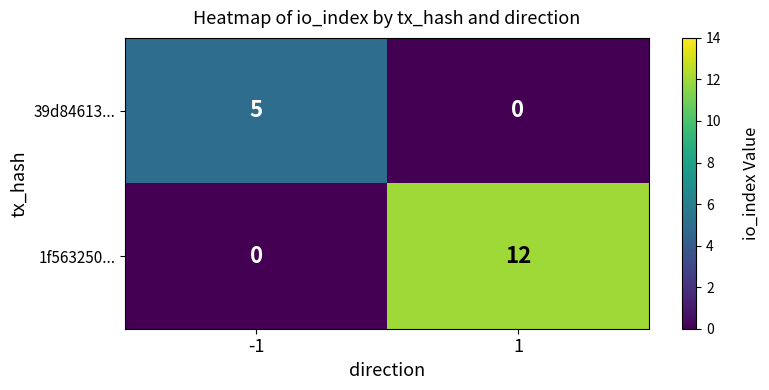

Which series has the widest spread of values?

1f563250...